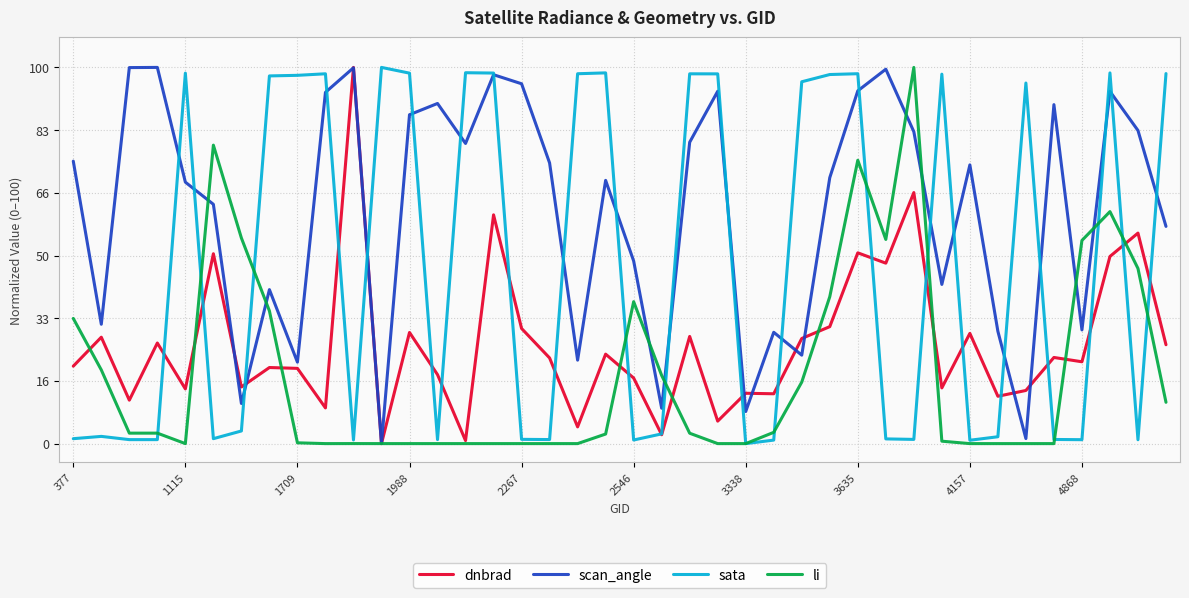

Which series has the largest total across all categories?

scan_angle